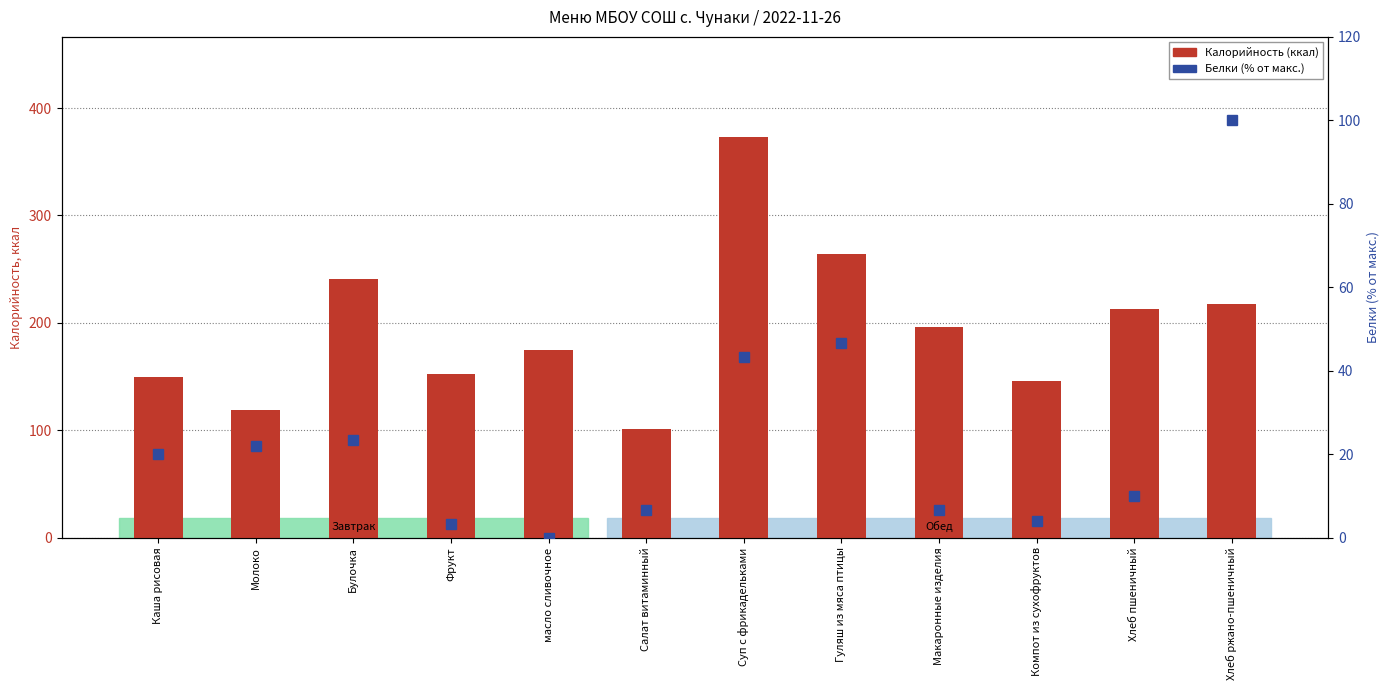

Which category has the highest value in the Калорийность (ккал) series?

Суп с фрикадельками